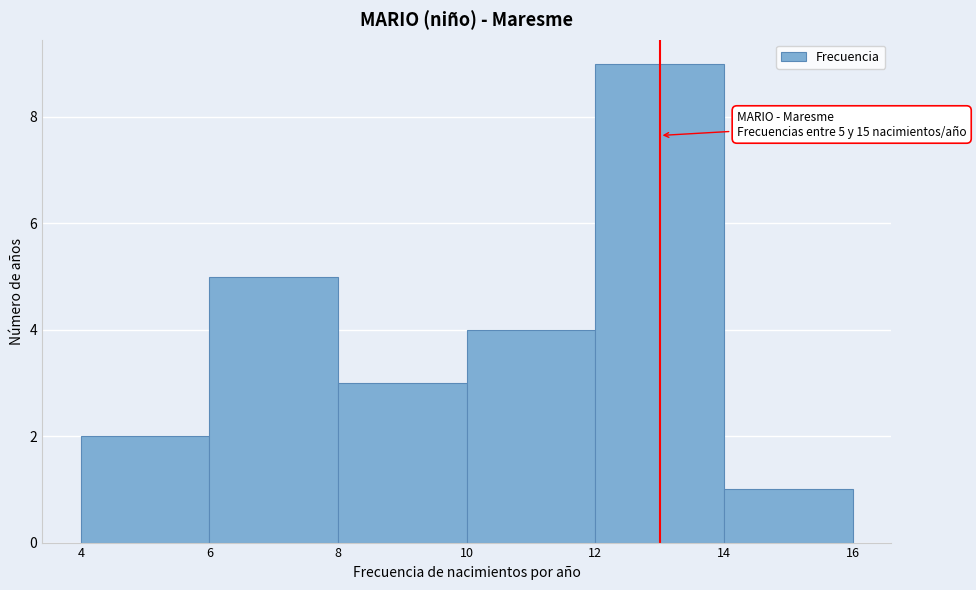

Which range on the x-axis has the tallest bar?

12 to 14